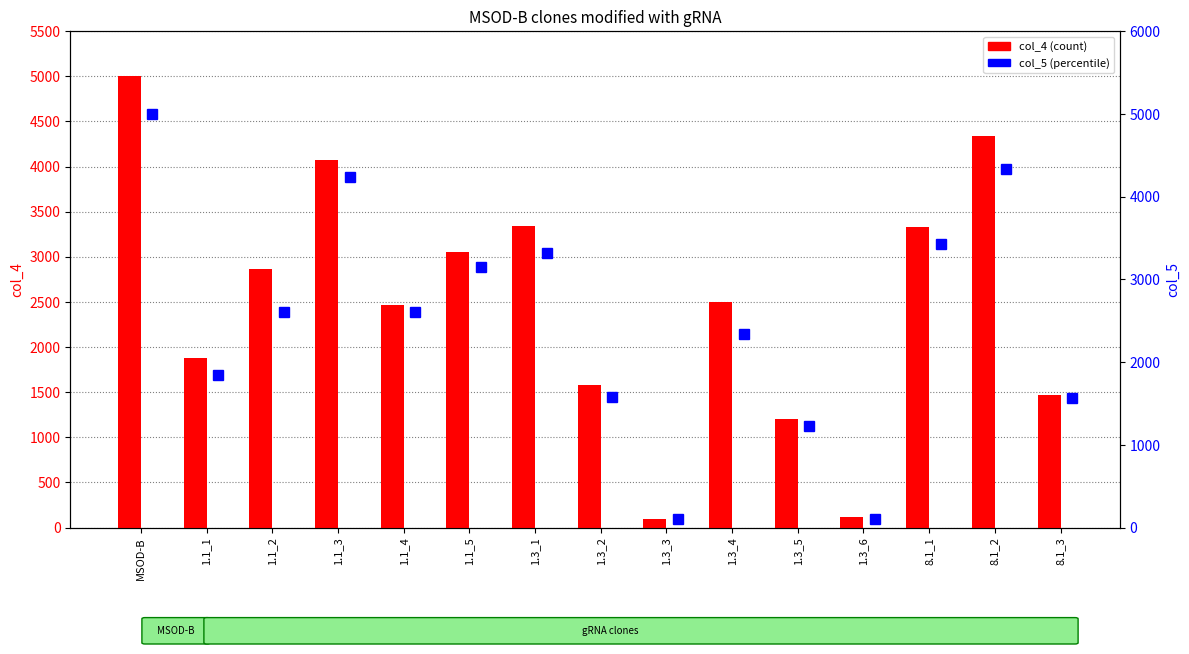

What is the spread (max minus min) of values at 1.1_3?

165.5